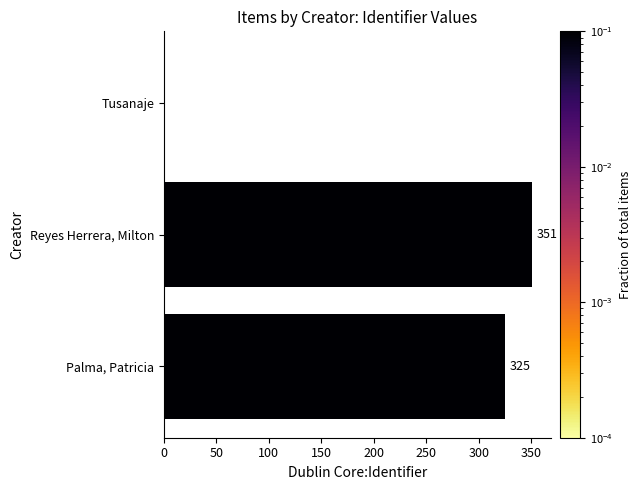

Which has a higher value, Palma, Patricia or Reyes Herrera, Milton?

Reyes Herrera, Milton